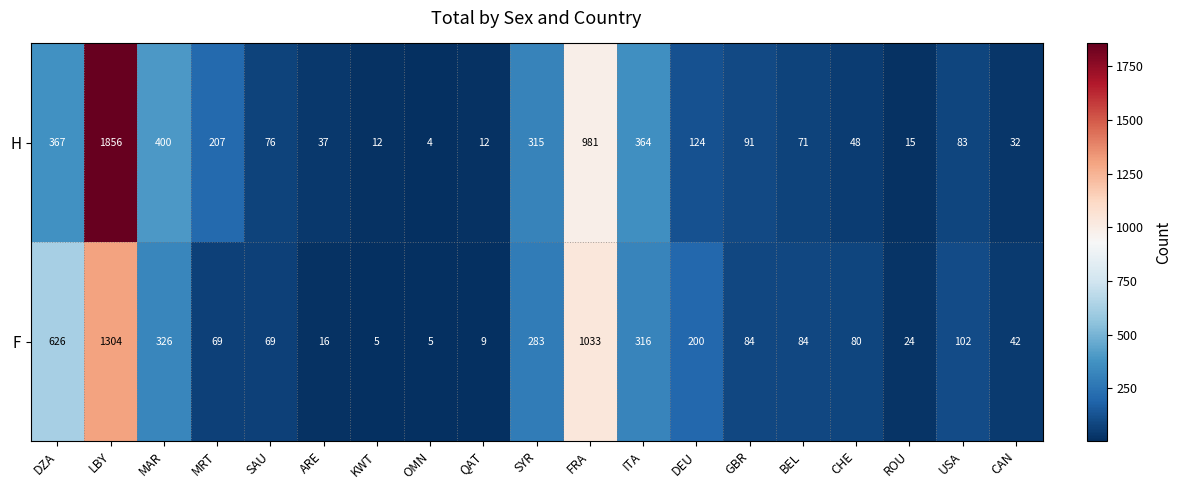

Which label corresponds to the smallest value in the chart?

OMN